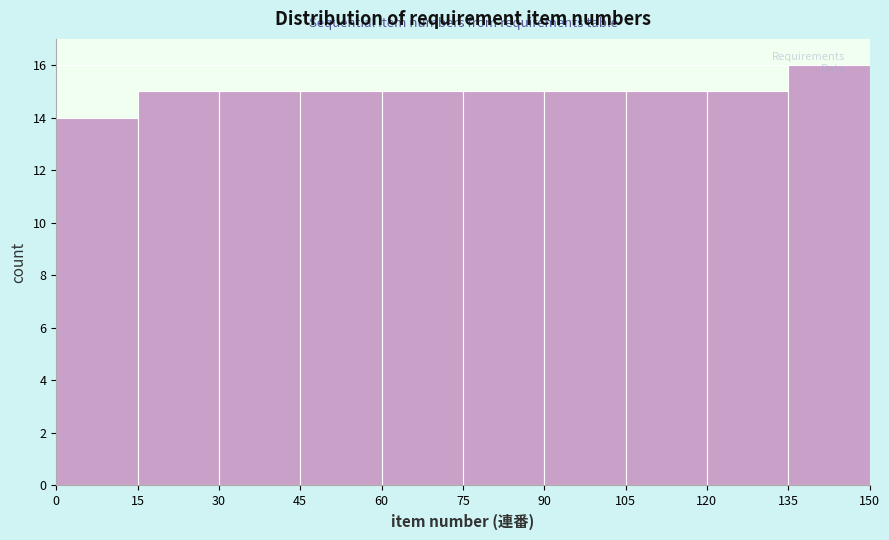

Over which range of the x-axis is the bar tallest?

135 to 150